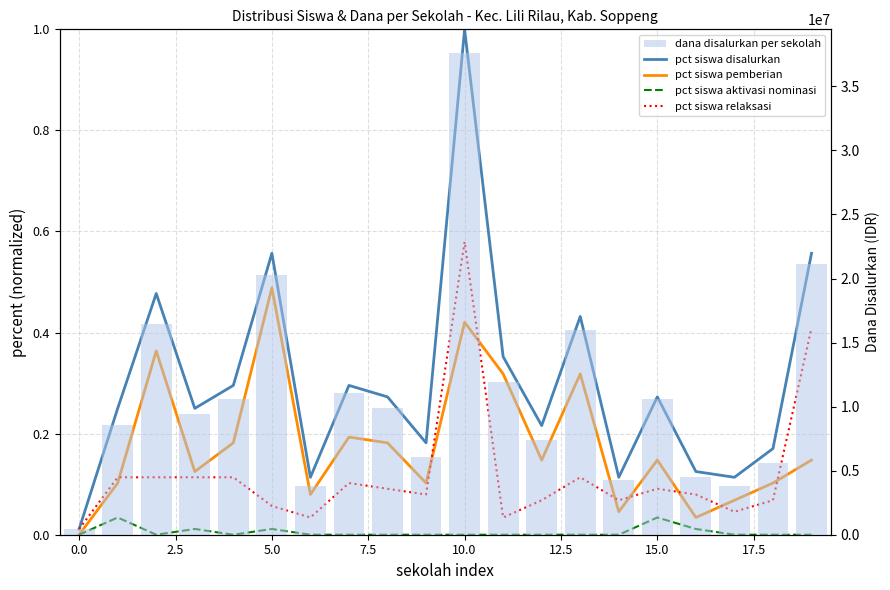

What is the sum of all pct siswa pemberian values?

3.6